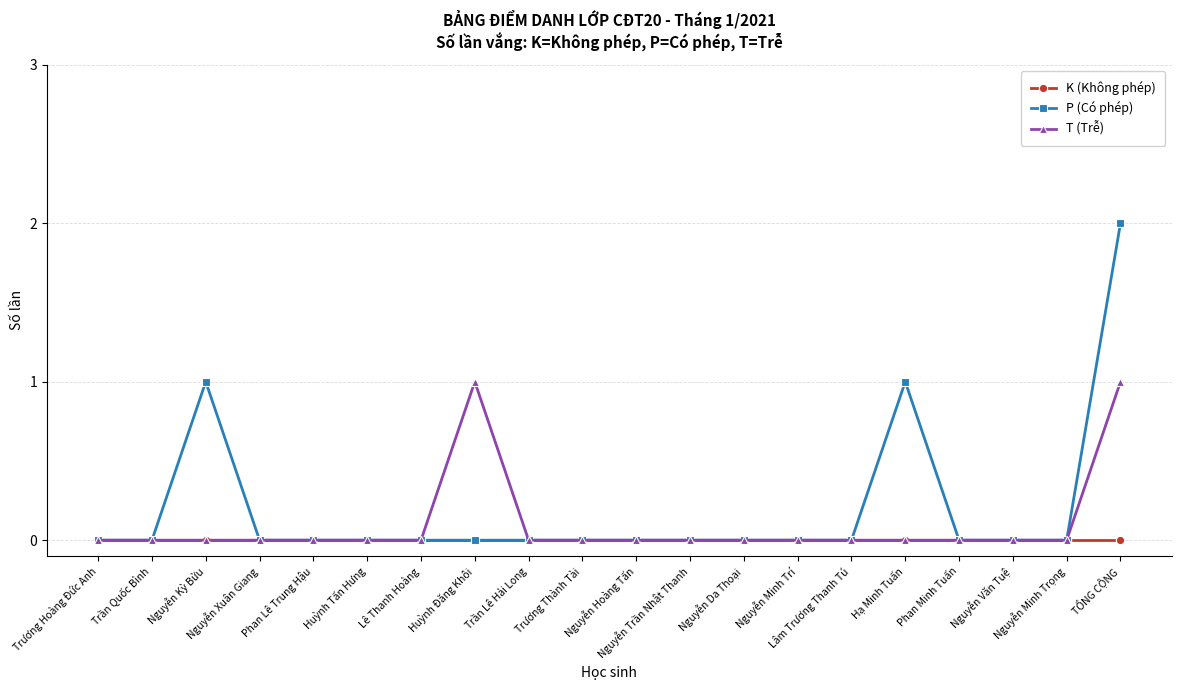

Does the chart display data point markers on the line(s)?

Yes